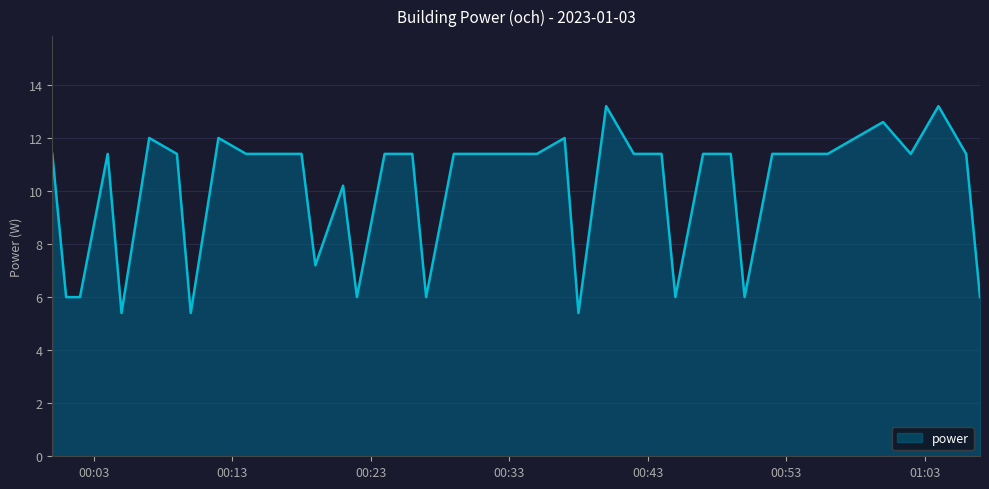

What is the maximum value shown in the chart?

13.2